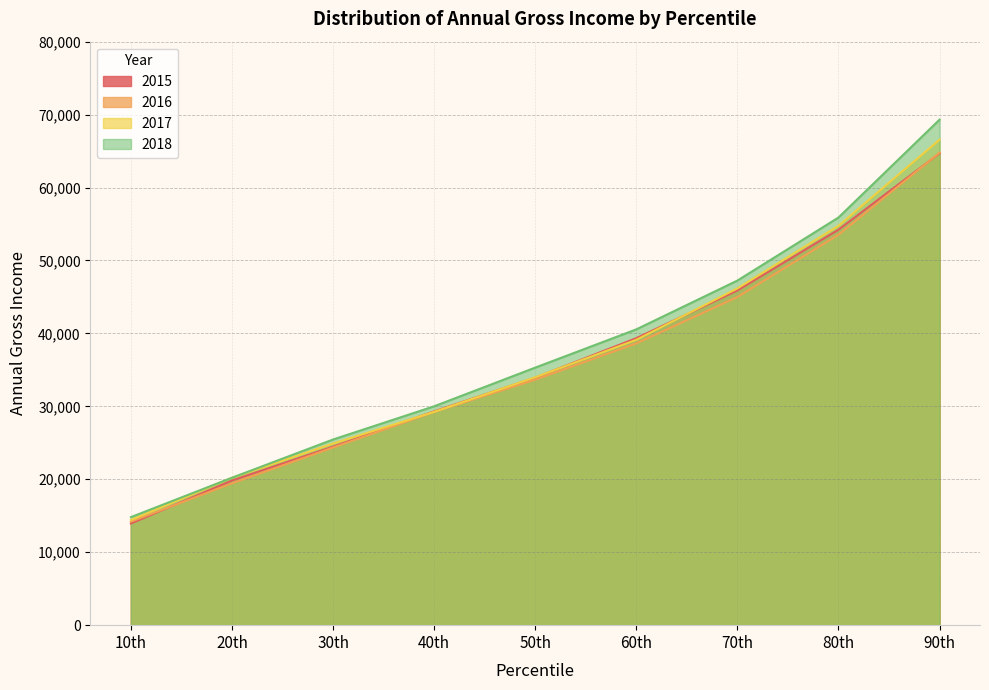

What are all the series names shown in the legend?

2015, 2016, 2017, 2018